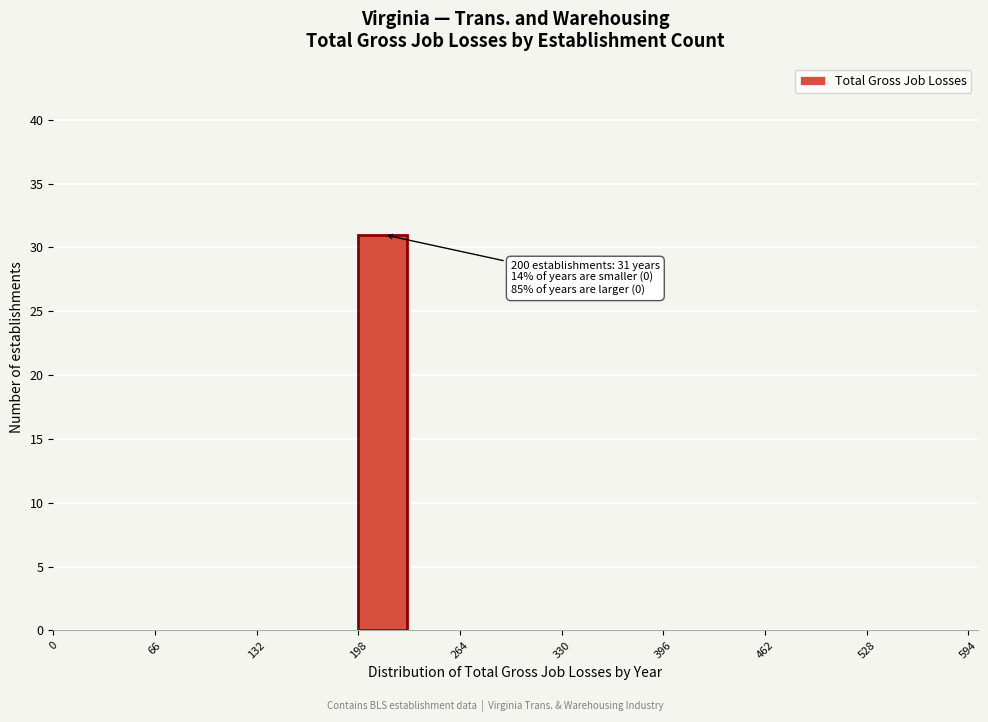

Around what value on the x-axis is the tallest bar? Give the approximate position of its centre, as read against the axis.

210